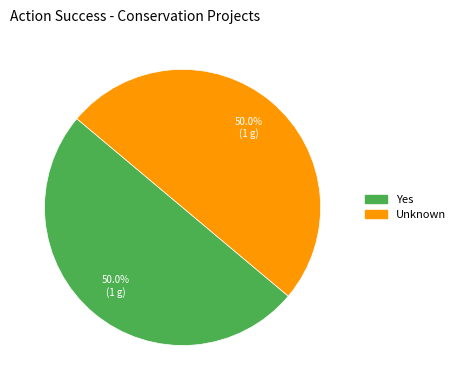

To the nearest percent, what is the difference between the largest and smallest slice percentages?

0%